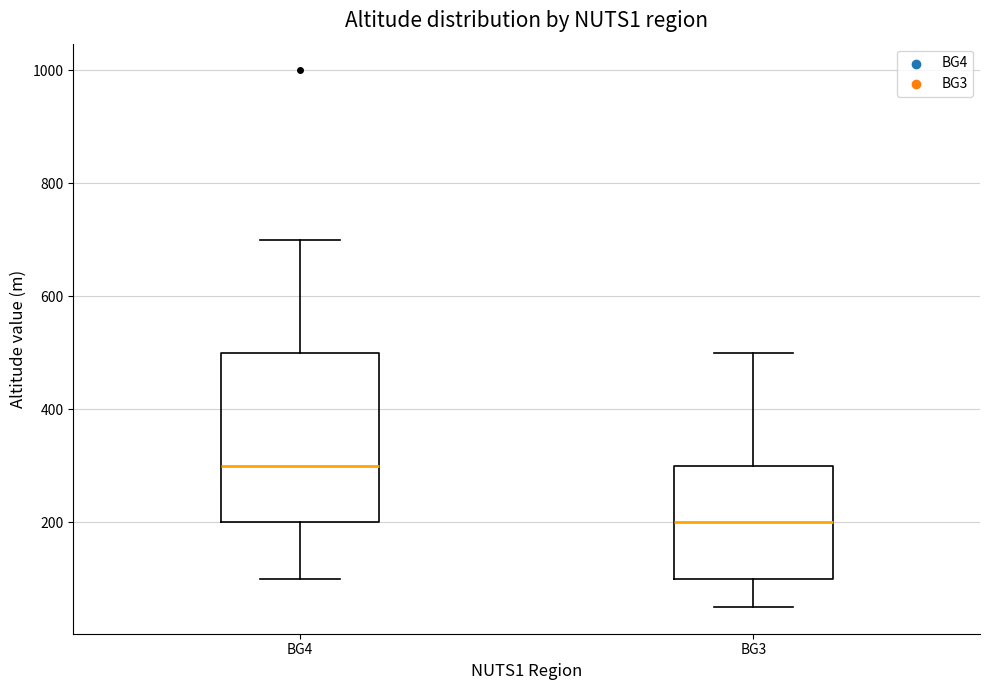

Where is the lower edge of the box for BG4 on the y-axis? The values are not printed on the chart, so give them approximately, as read against the axis.

200